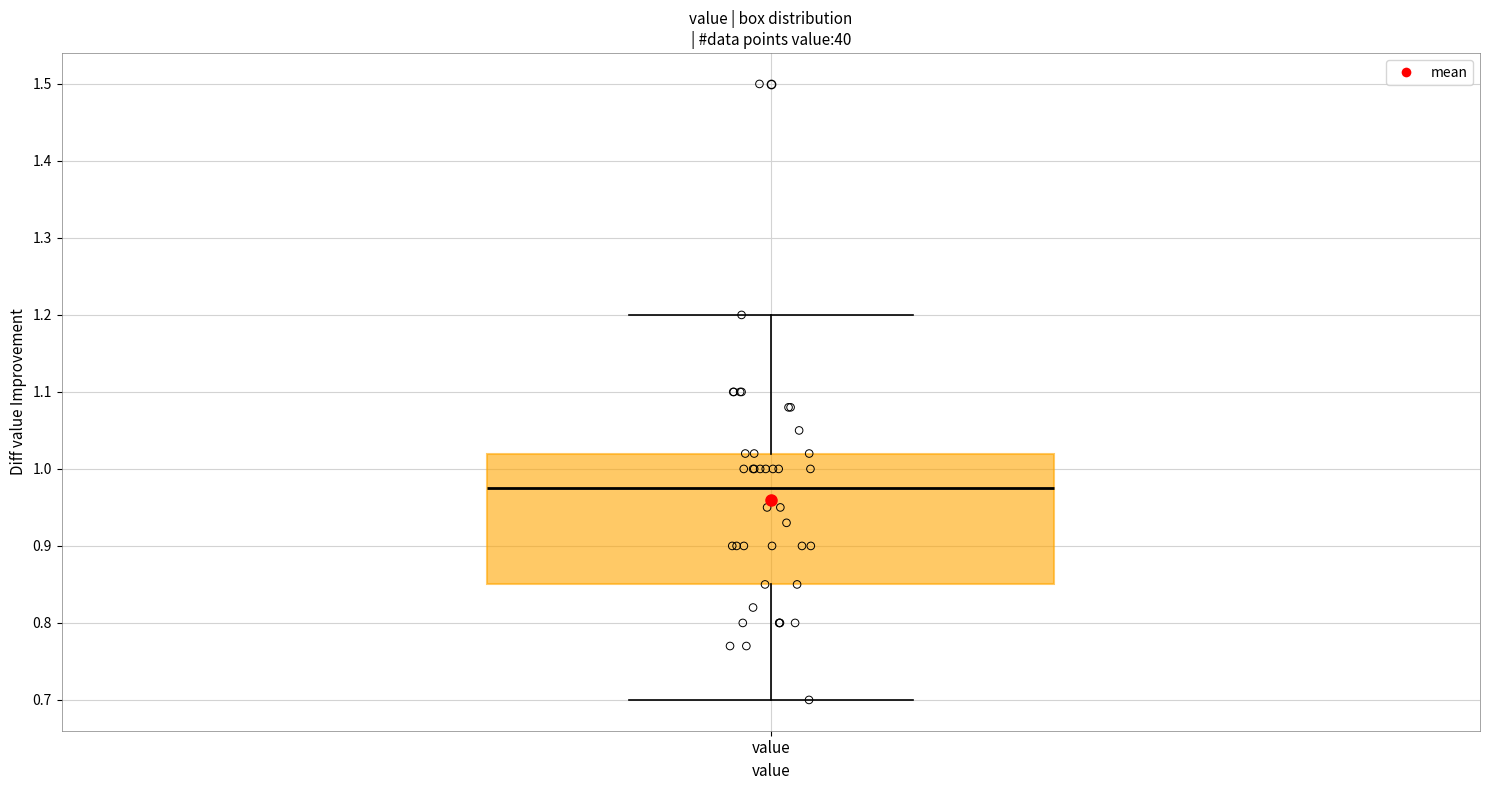

Transcribe this box plot: give where the median line is, the range the box spans, and where the two whiskers end, as read against the y-axis. The values are not printed on the chart, so give them approximately, as read against the axis.

median 0.98, box 0.85 to 1.02, whiskers 0.70 to 1.20